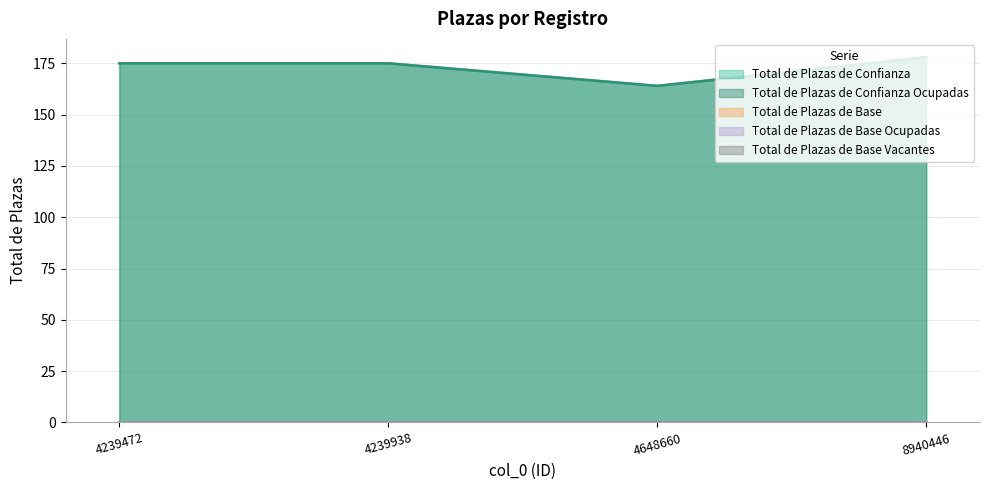

Reading right to left, extract all data points from this chart.

Total de Plazas de Confianza: 8940446=178	4648660=164	4239938=175	4239472=175
Total de Plazas de Confianza Ocupadas: 8940446=178	4648660=164	4239938=175	4239472=175
Total de Plazas de Base: 8940446=0	4648660=0	4239938=0	4239472=0
Total de Plazas de Base Ocupadas: 8940446=0	4648660=0	4239938=0	4239472=0
Total de Plazas de Base Vacantes: 8940446=0	4648660=0	4239938=0	4239472=0